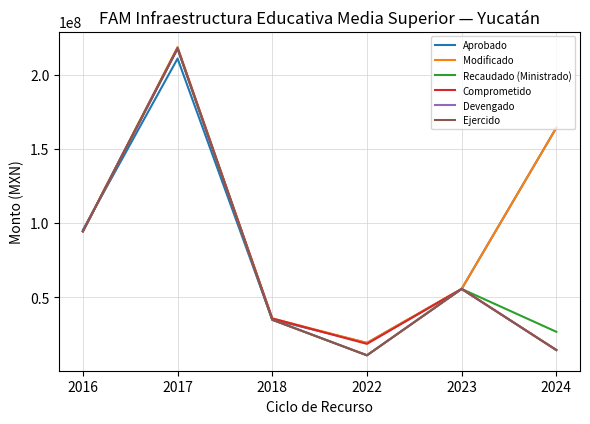

Does the chart display data point markers on the line(s)?

No